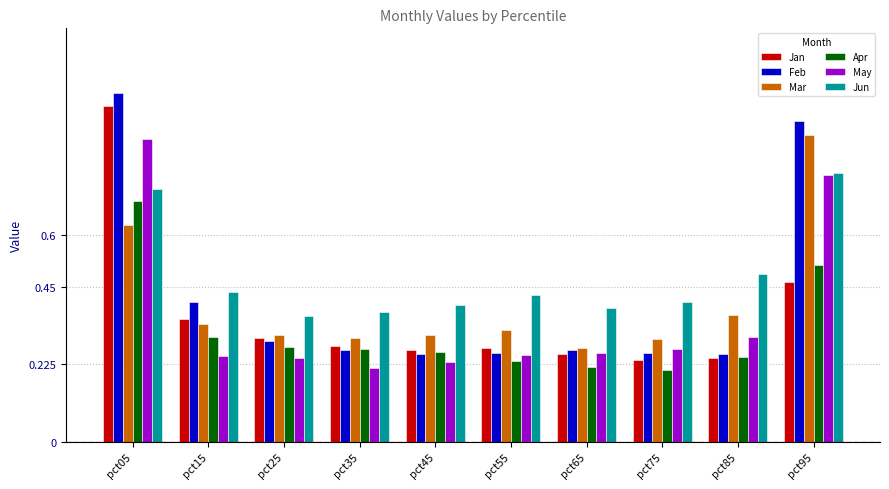

Which series has the largest total across all categories?

Jun